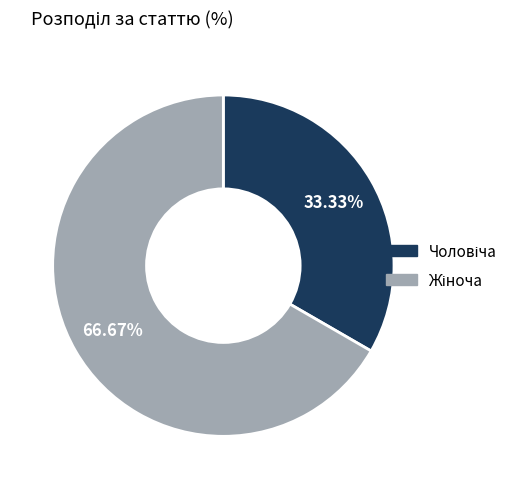

Is there any slice that represents more than half of the pie?

Yes